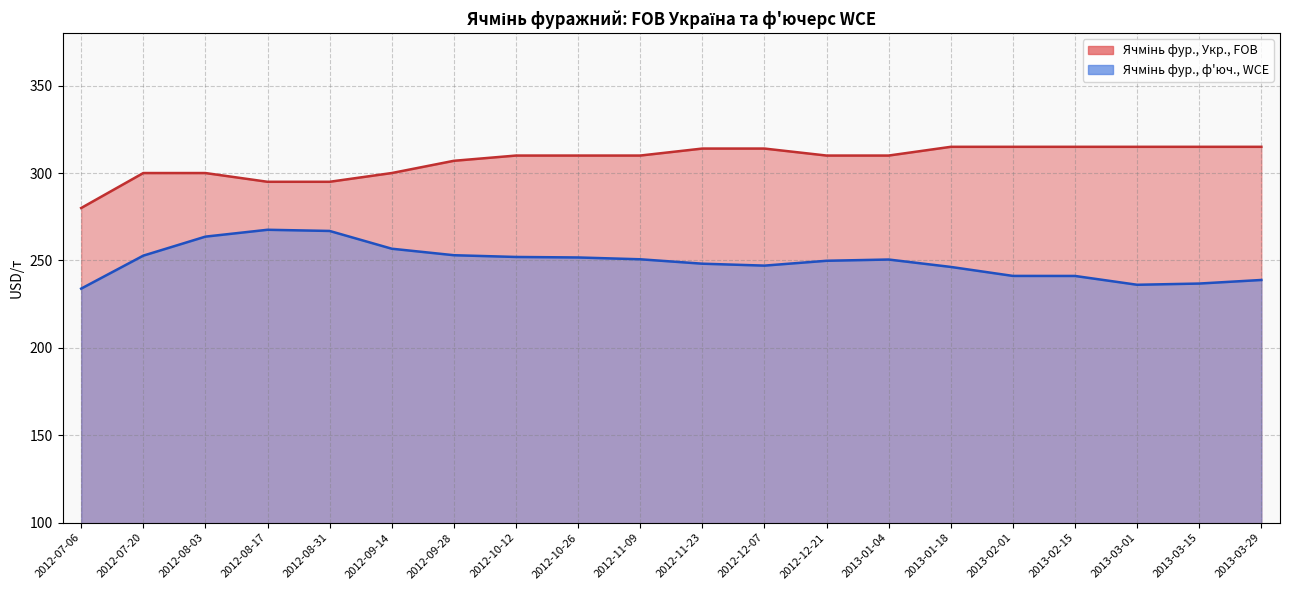

At 2012-08-03, list the series in order from smallest to largest.

Ячмінь фур., ф'юч., WCE, Ячмінь фур., Укр., FOB